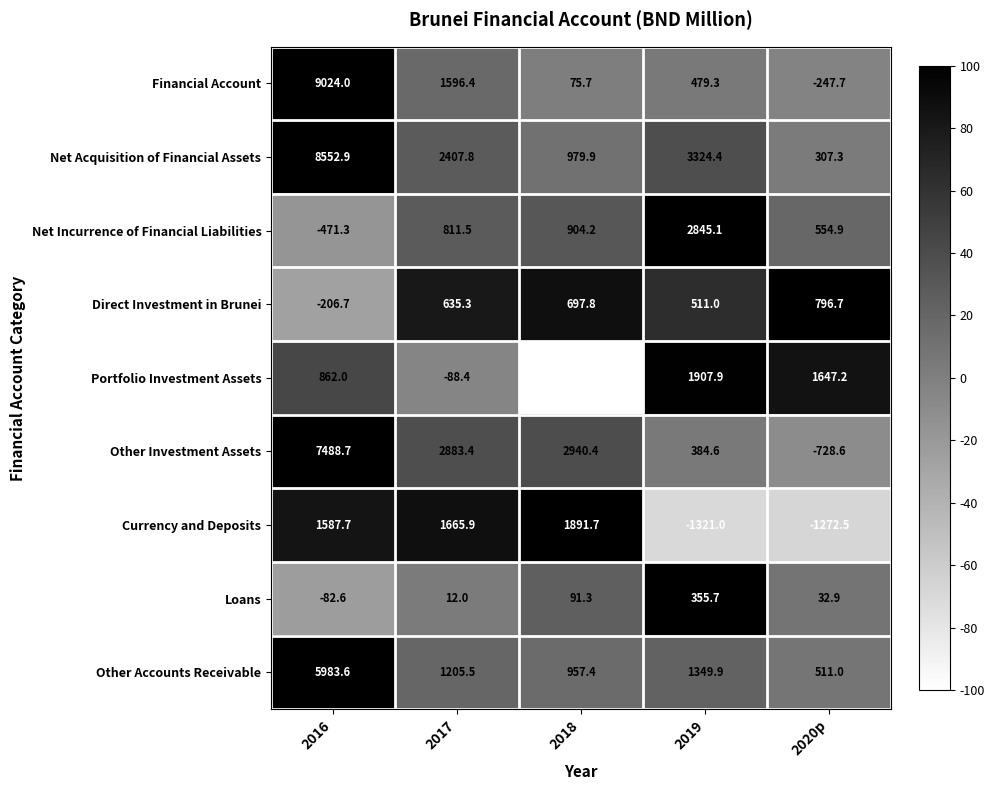

Which category has the lowest value in the Net Incurrence of Financial Liabilities series?

2016